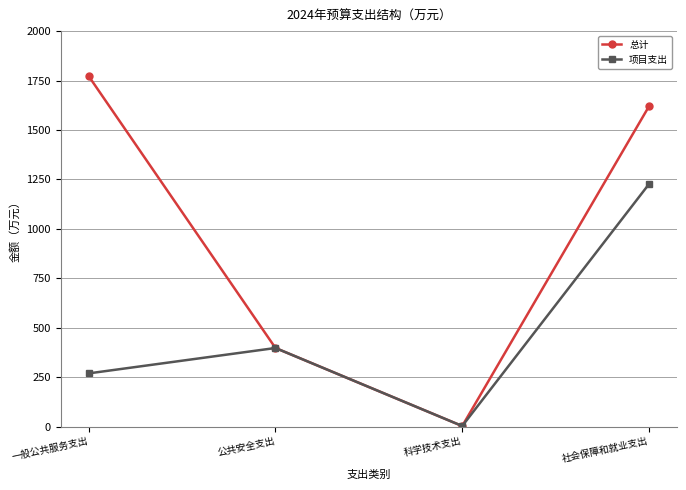

Rank the series at 社会保障和就业支出 from highest to lowest value.

总计, 项目支出